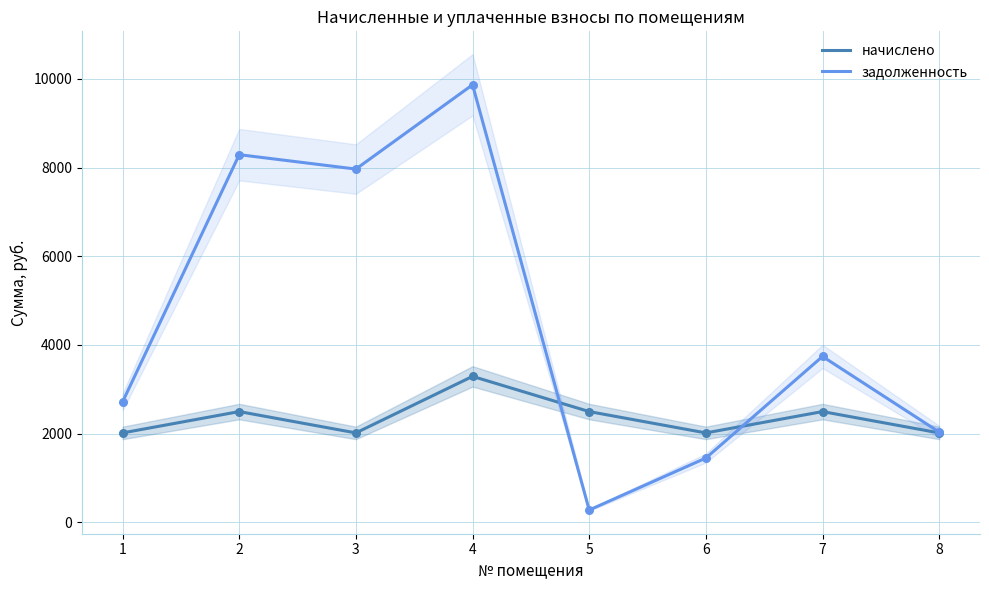

Which series contains the highest Y value?

задолженность